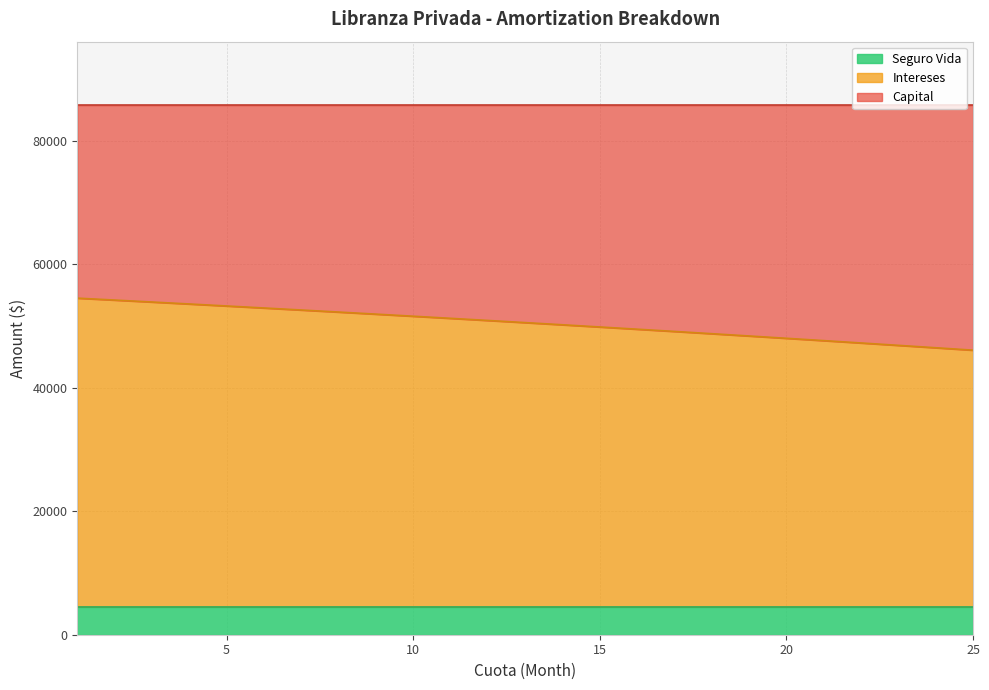

Read the Capital value at 17.

36659.5